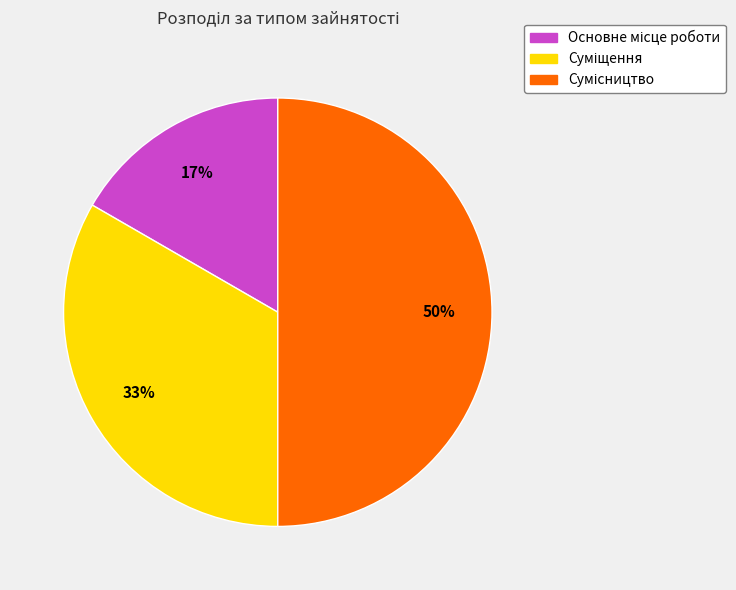

To the nearest percent, what is the difference between the largest and smallest slice percentages?

33%